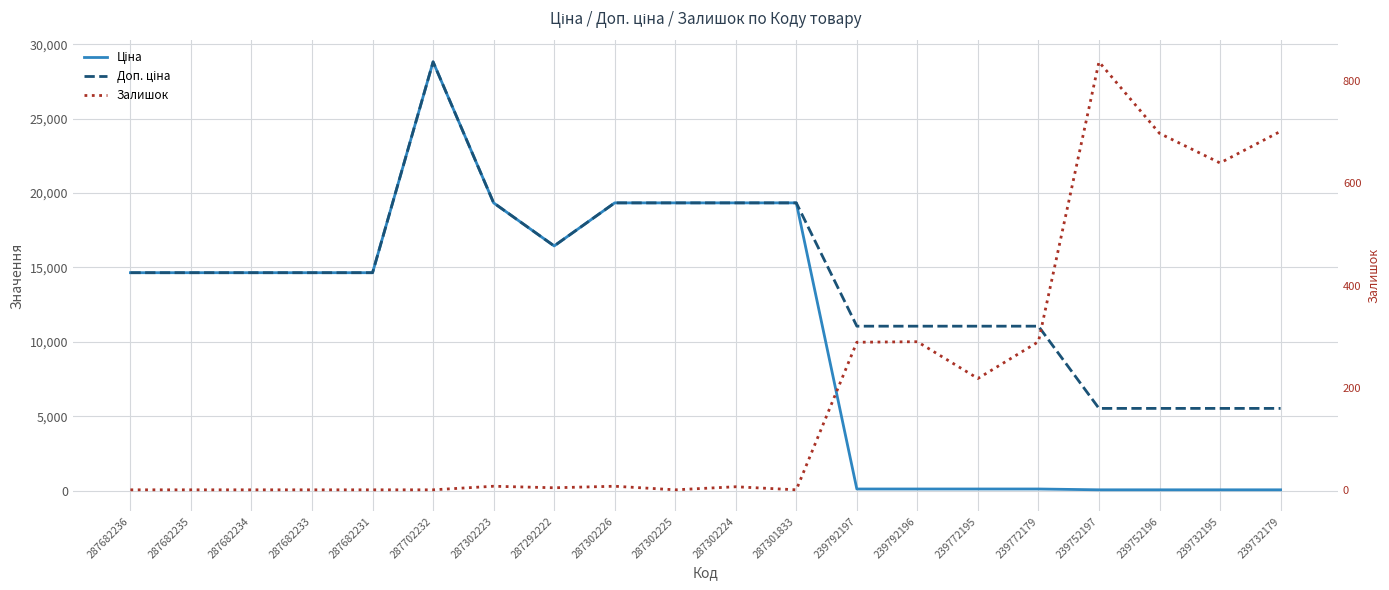

What is the spread (max minus min) of values at 287302226?

19336.1